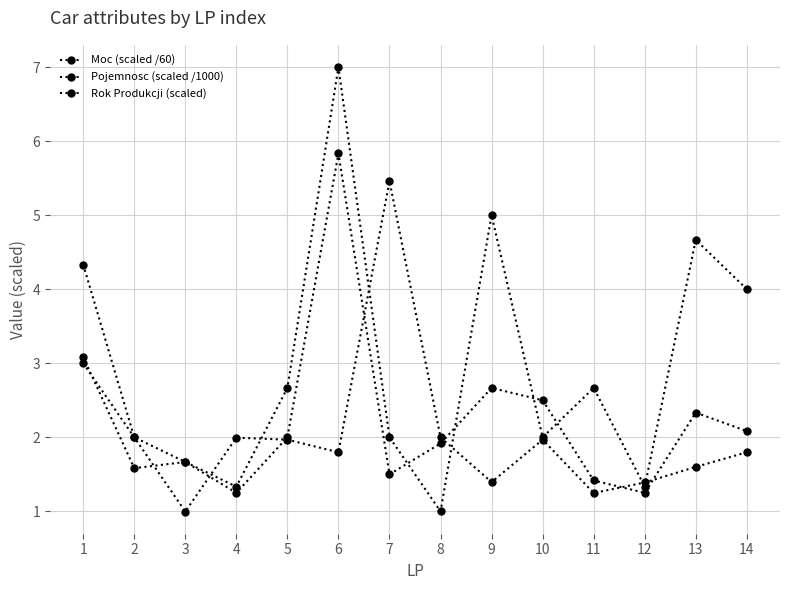

Count the number of categories in the chart.

14